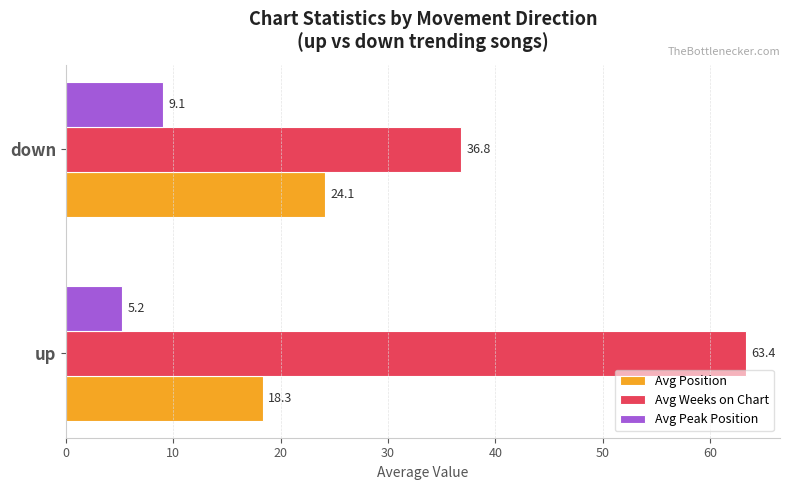

Which series has the largest range (max minus min)?

Avg Weeks on Chart